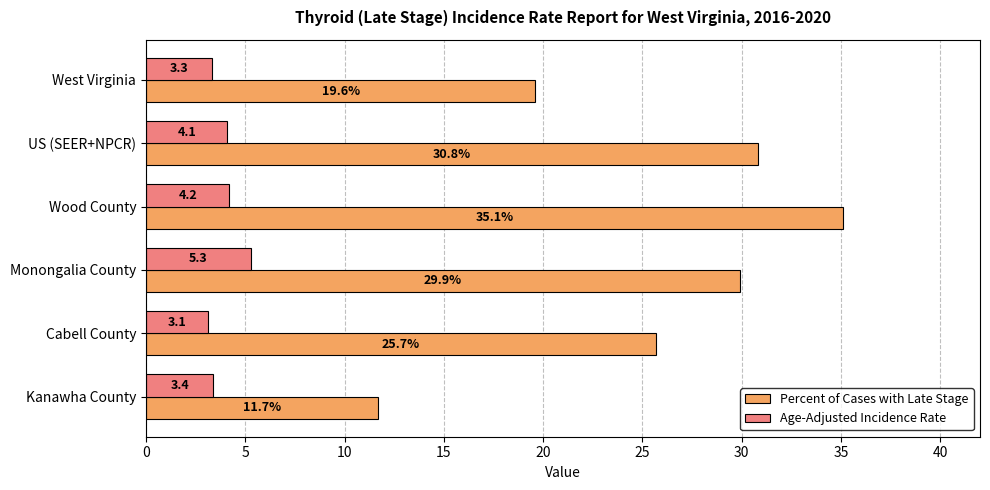

Rank the series by their maximum value, from highest to lowest.

Percent of Cases with Late Stage, Age-Adjusted Incidence Rate